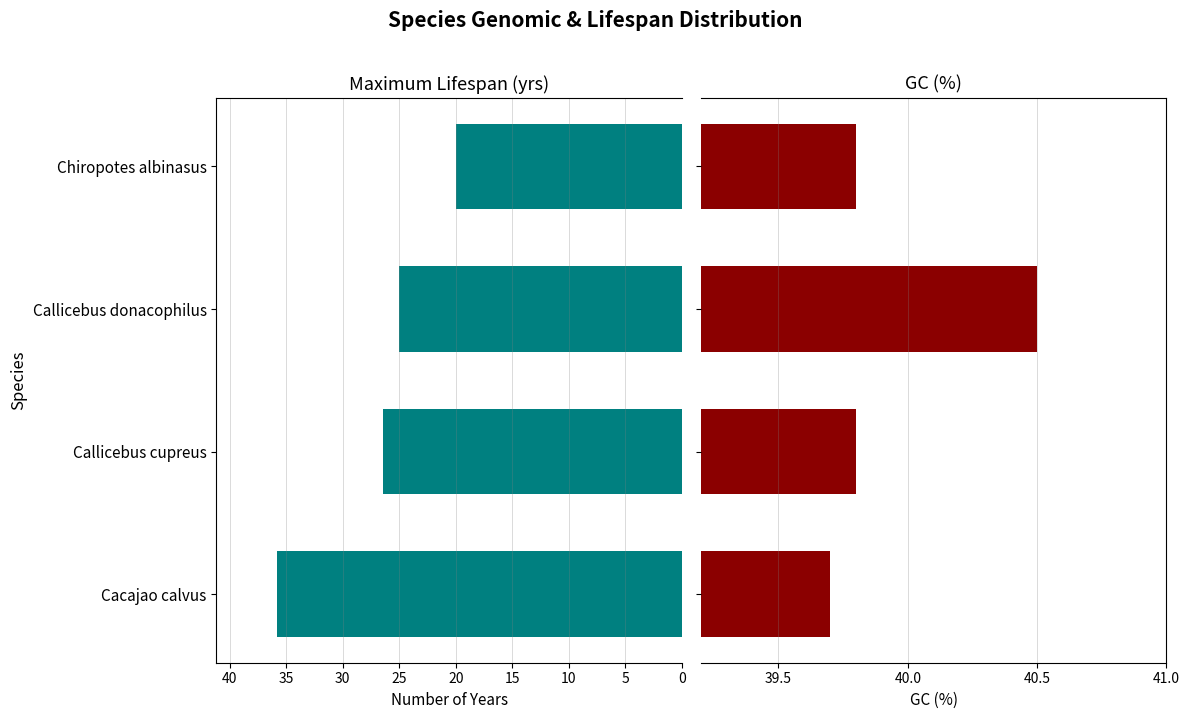

True or false: Maximum lifespan (yrs) has a value of 8.0 at 15.

False